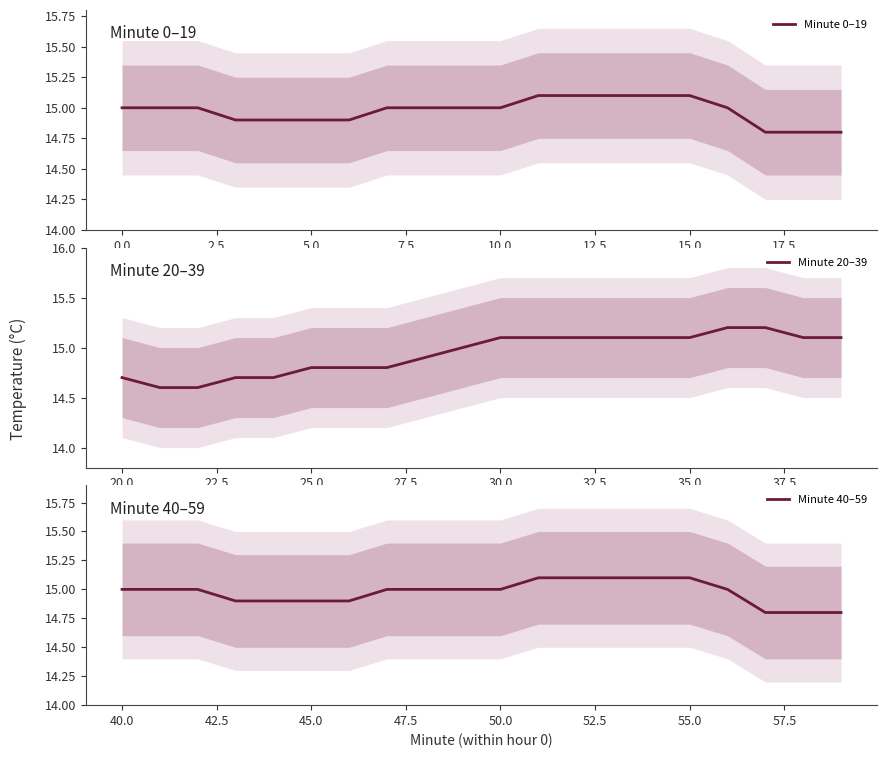

What is the maximum value for Minute 0–19?

15.1